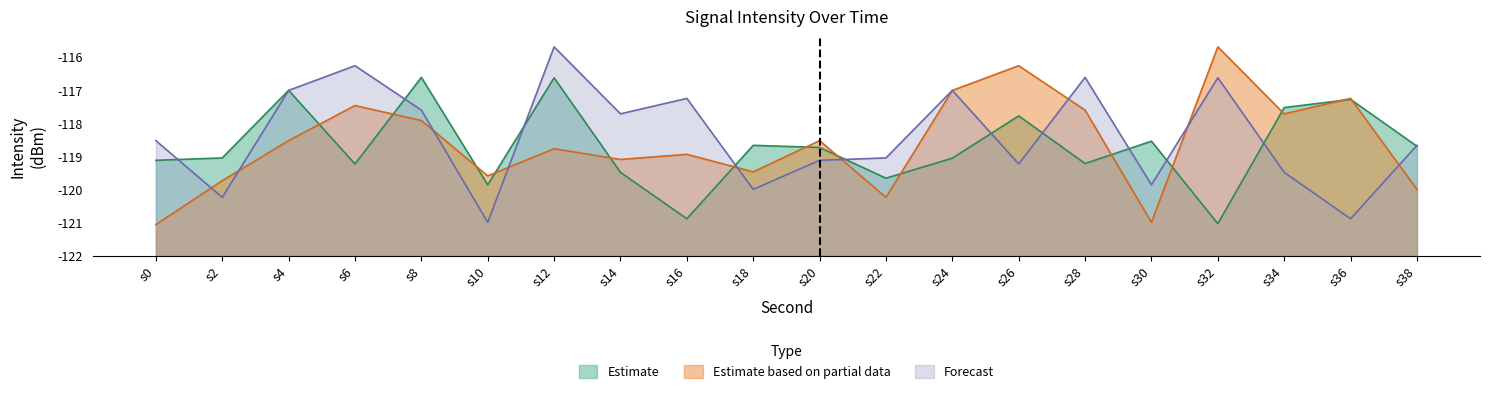

What is the spread (max minus min) of values at s10?

1.4